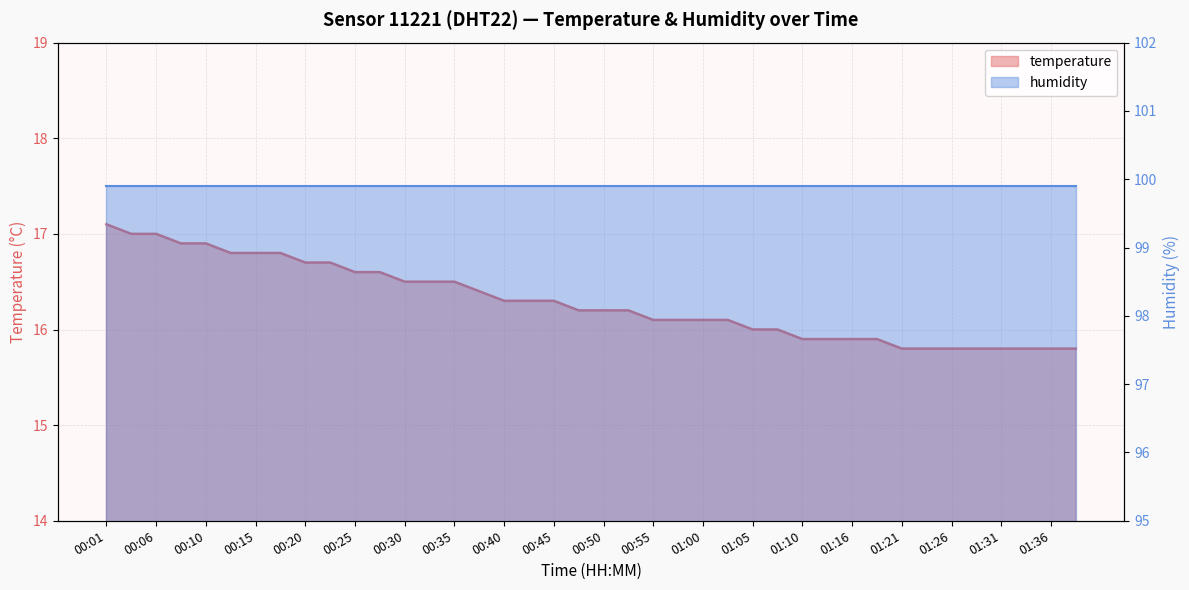

Which has a higher value, 01:24 or 00:15?

00:15